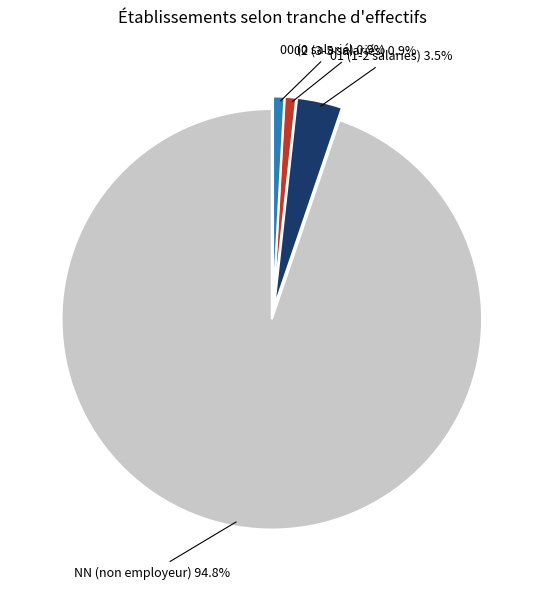

Do NN (non employeur) and 00 (0 salarié) together represent more than half of the pie?

Yes